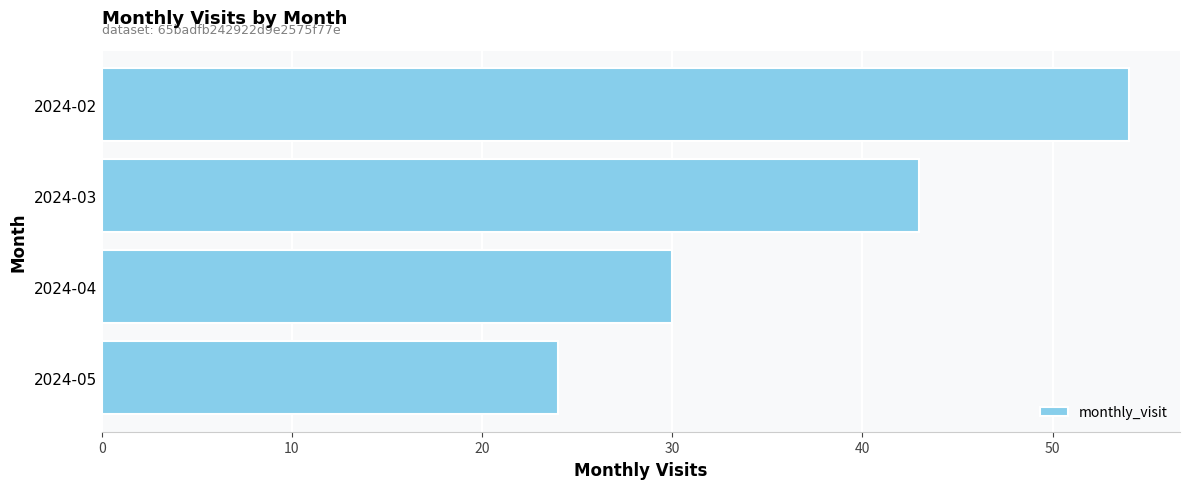

Rank the categories by value from highest to lowest.

2024-02, 2024-03, 2024-04, 2024-05